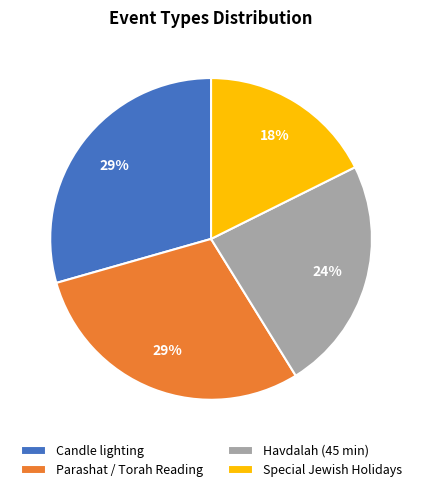

How many slices are in this pie chart?

4